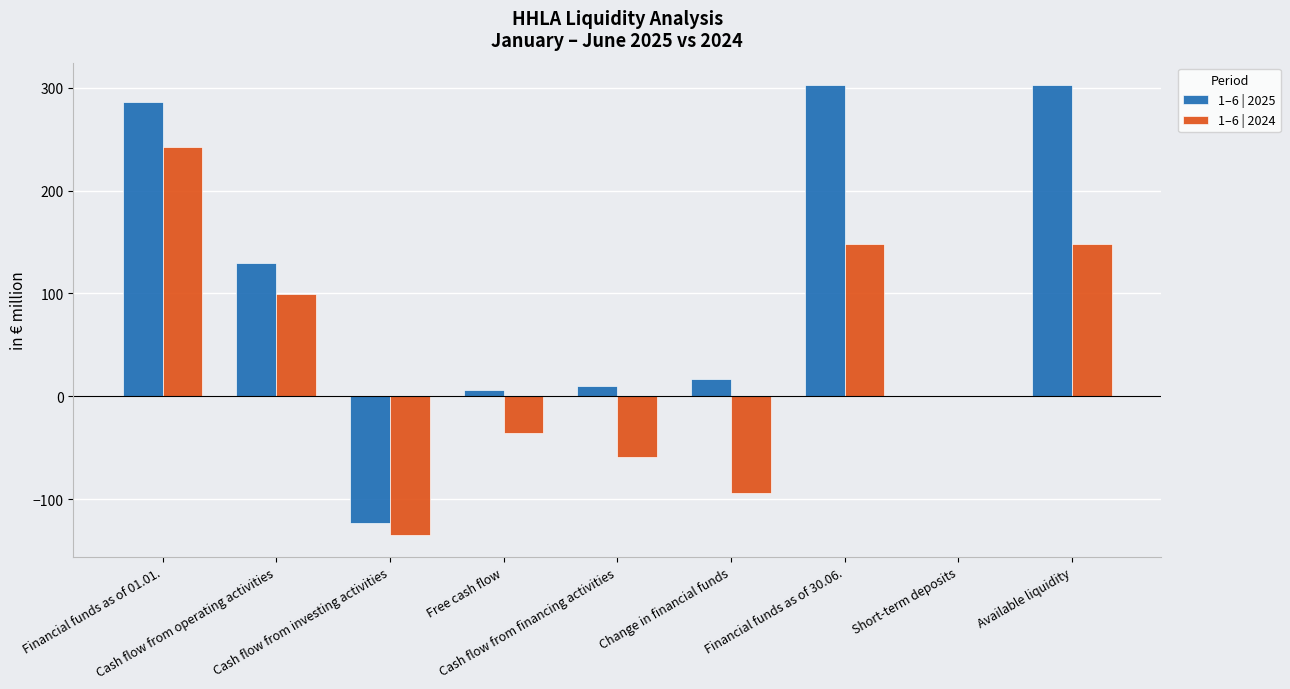

What is the total value across all series at Financial funds as of 01.01.?

527.9